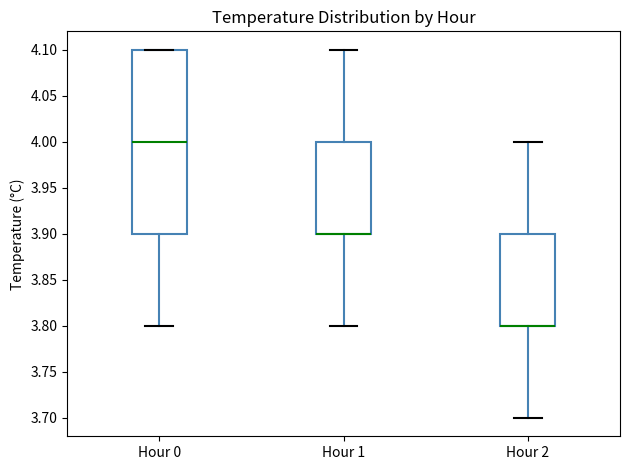

Where is the upper edge of the box for Hour 0 on the y-axis? The values are not printed on the chart, so give them approximately, as read against the axis.

4.1